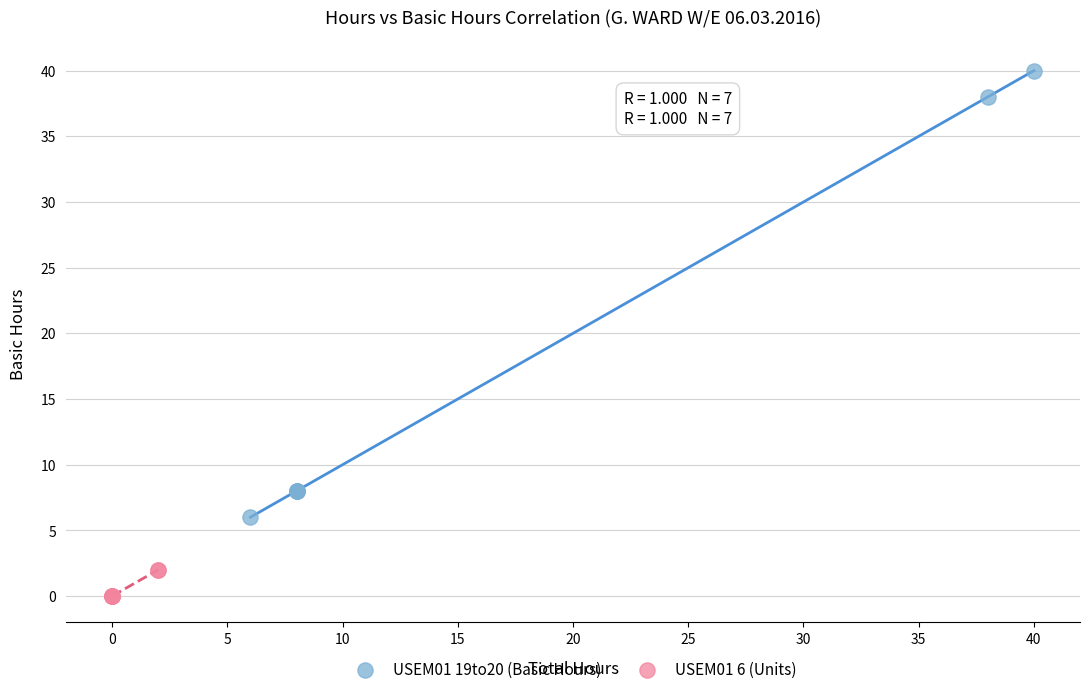

Which series reaches the minimum Y coordinate?

USEM01 6 (Units)